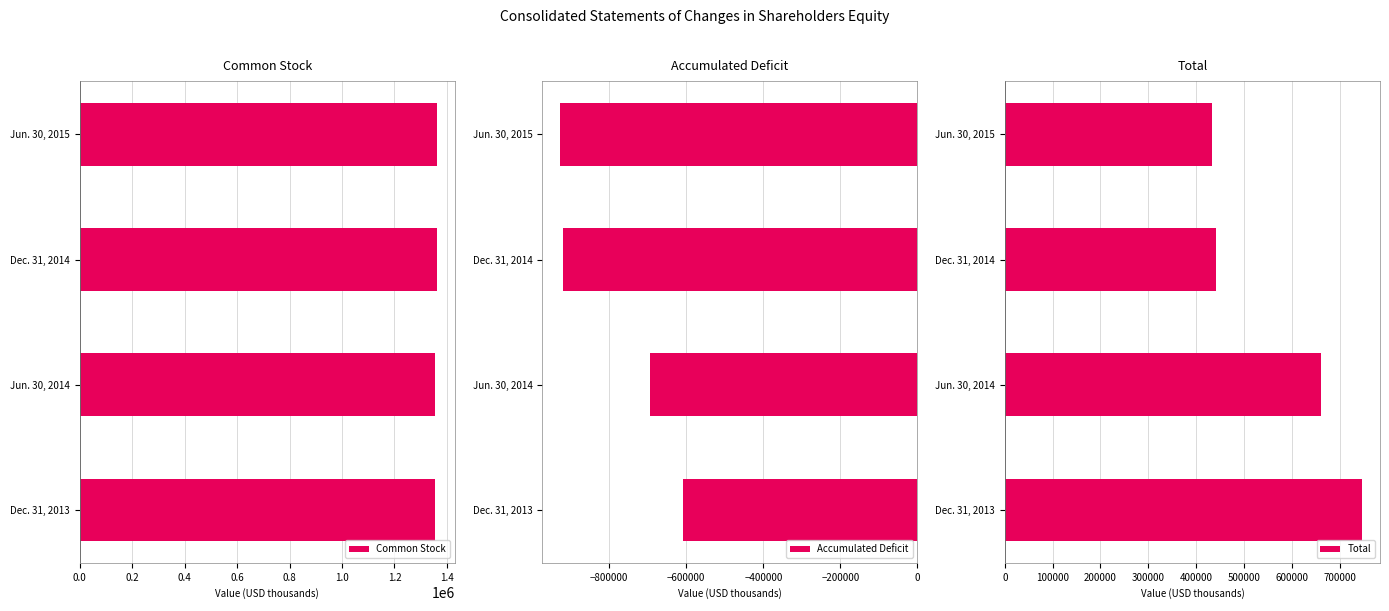

What is the minimum value for Common Stock?

1354696